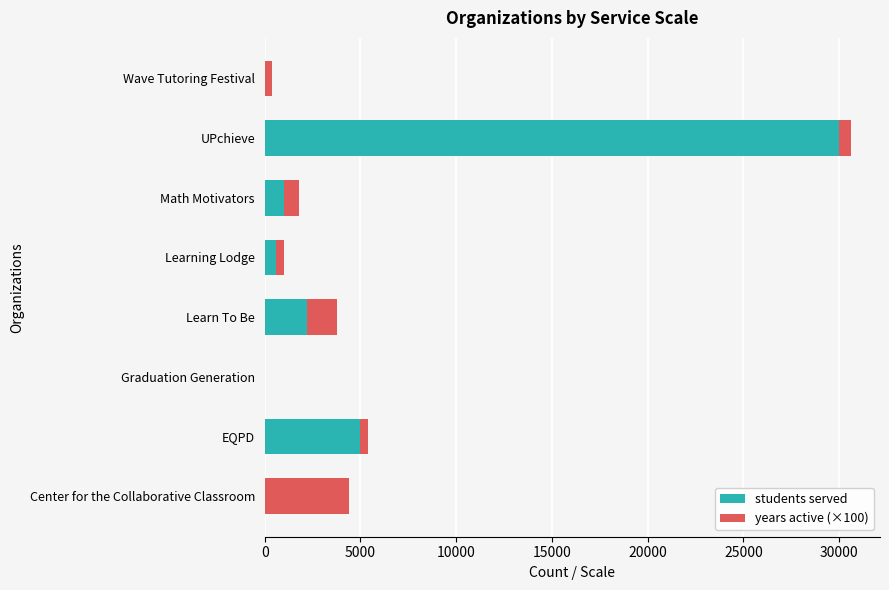

The students served series shows -14830 at Graduation Generation. True or false?

False